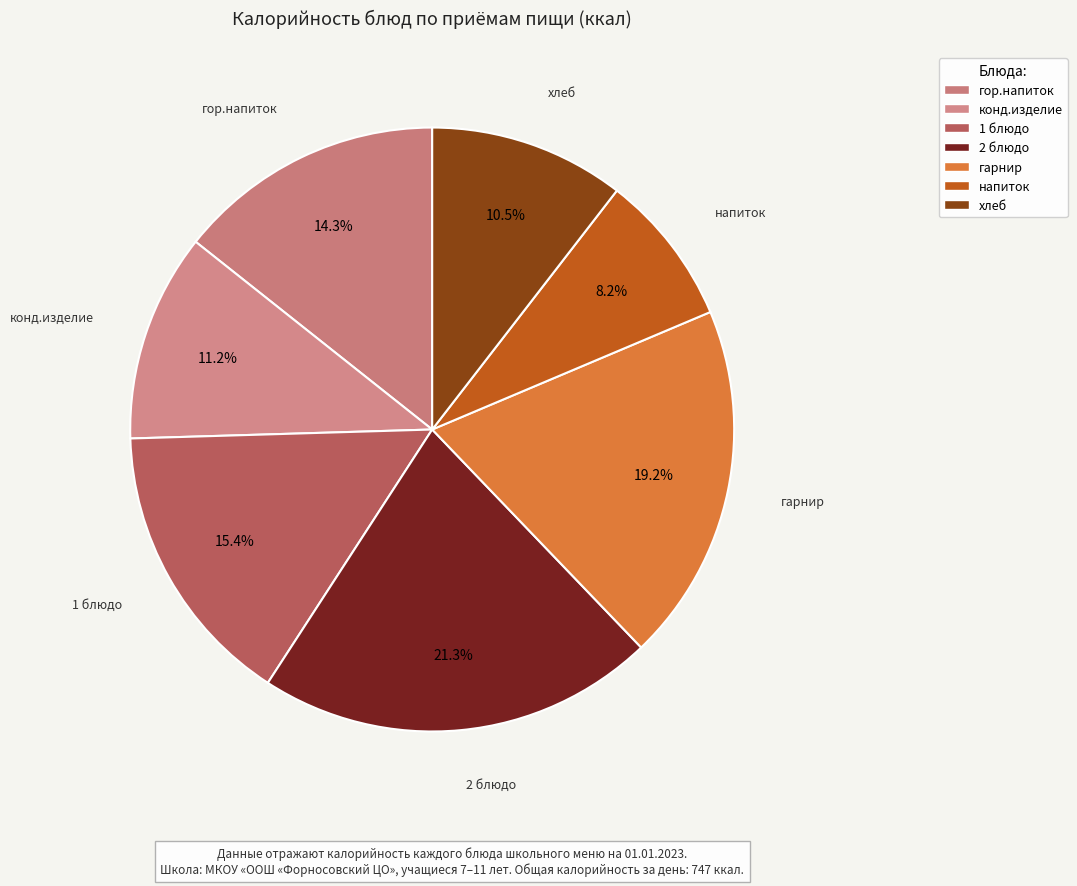

How many slices are in this pie chart?

7